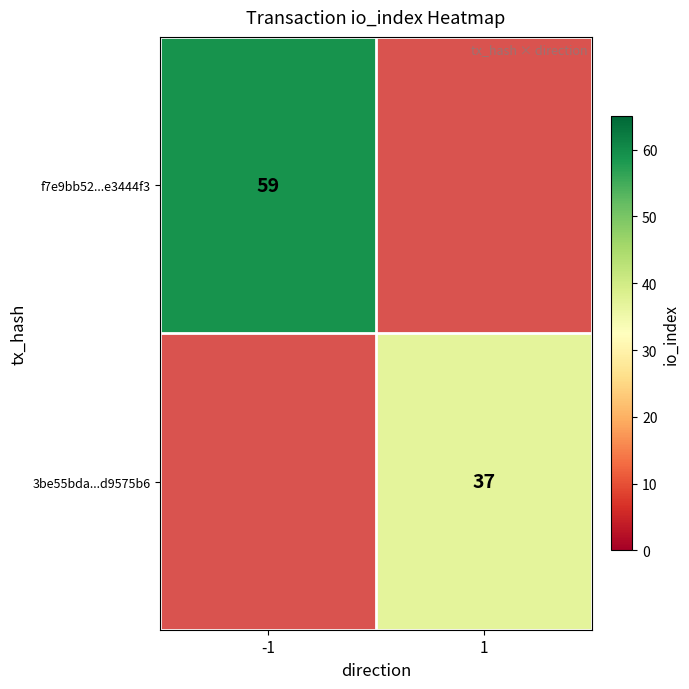

Is it true that f7e9bb52...e3444f3 equals 59 at -1?

True